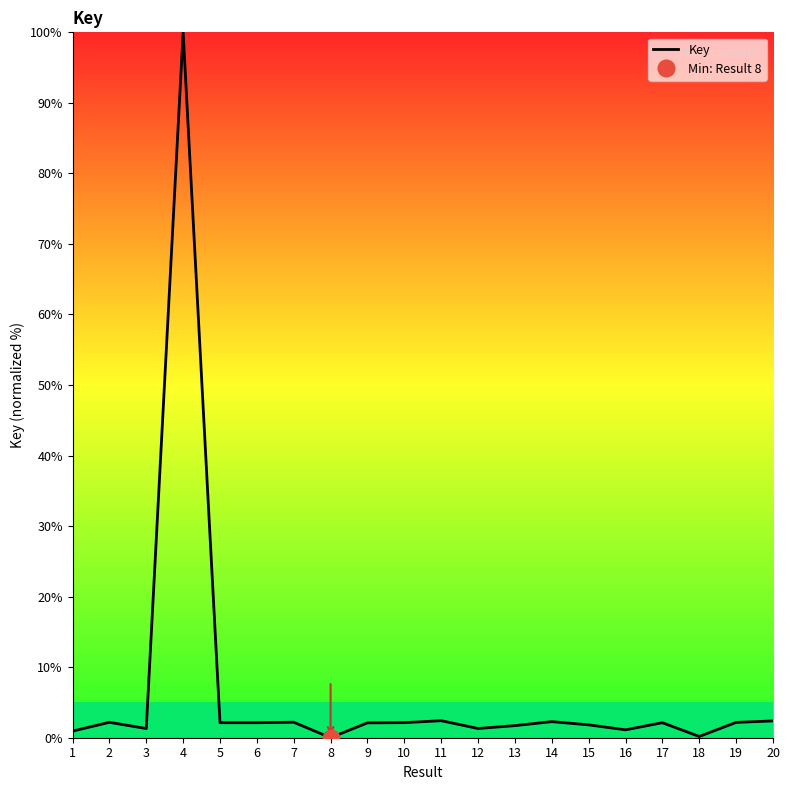

Rank the categories by value from highest to lowest.

4, 11, 20, 14, 7, 2, 19, 10, 6, 5, 17, 9, 15, 13, 12, 3, 16, 1, 18, 8